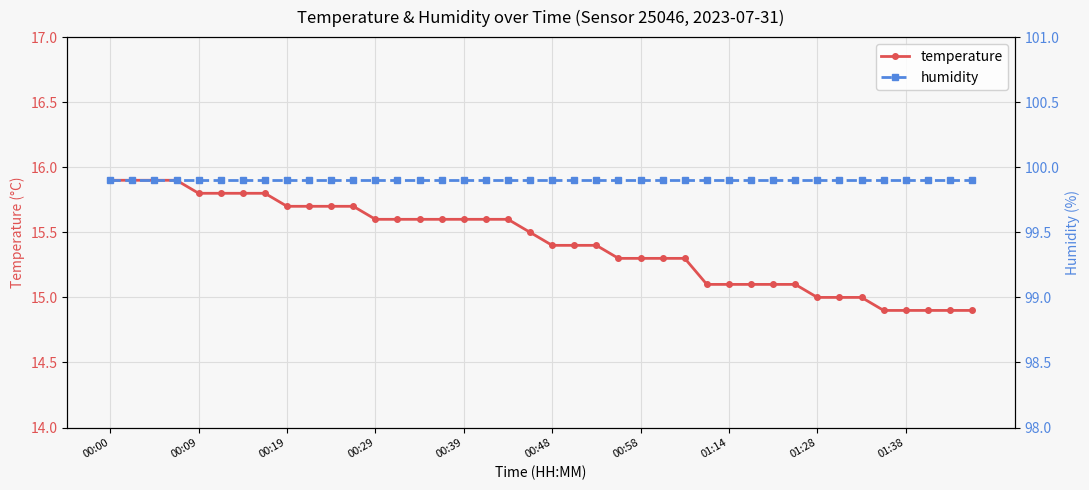

The temperature series shows 15.4 at 00:48. True or false?

True